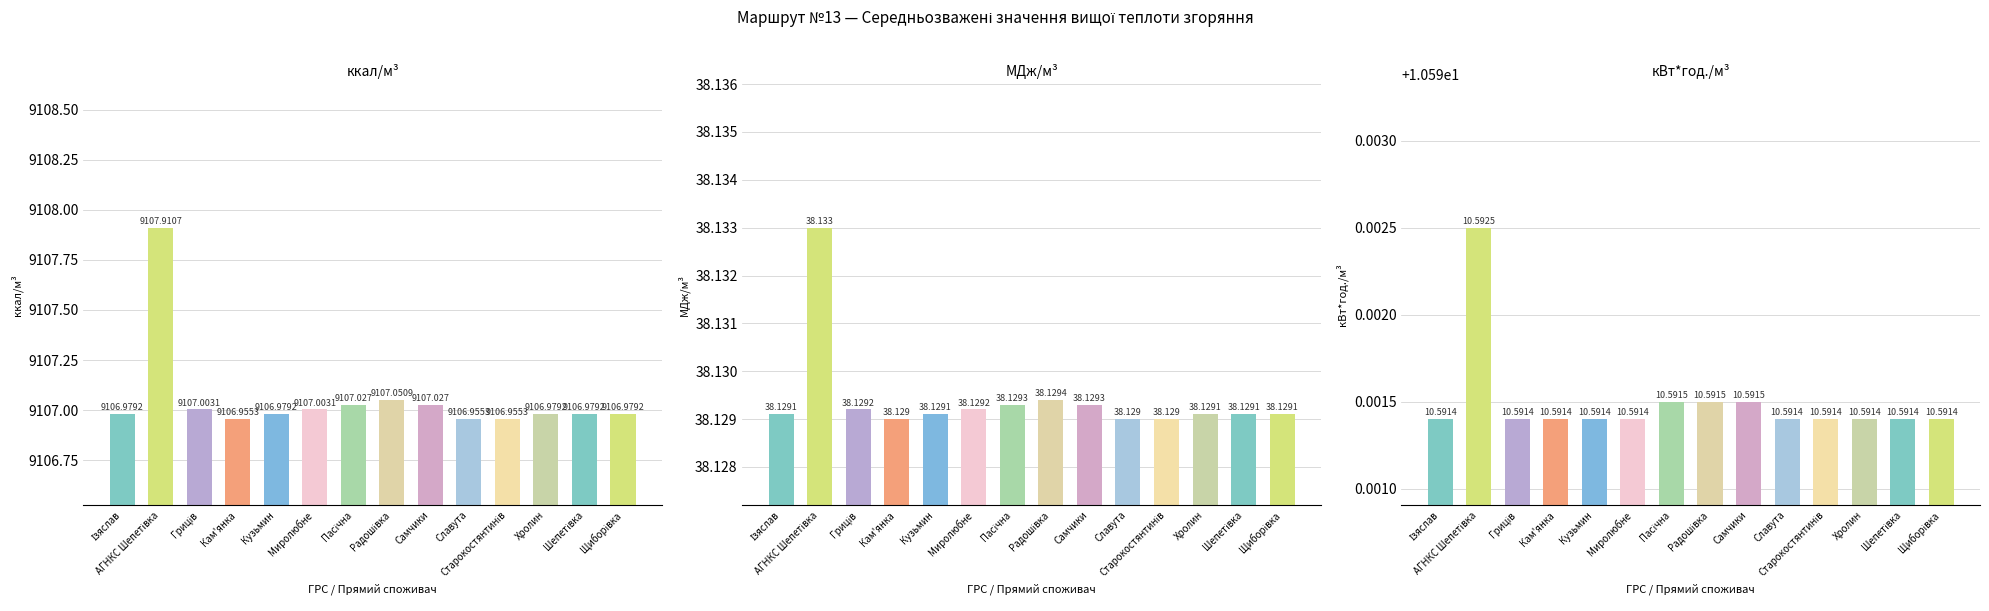

What is the spread (max minus min) of values at Ізяслав?

9096.4